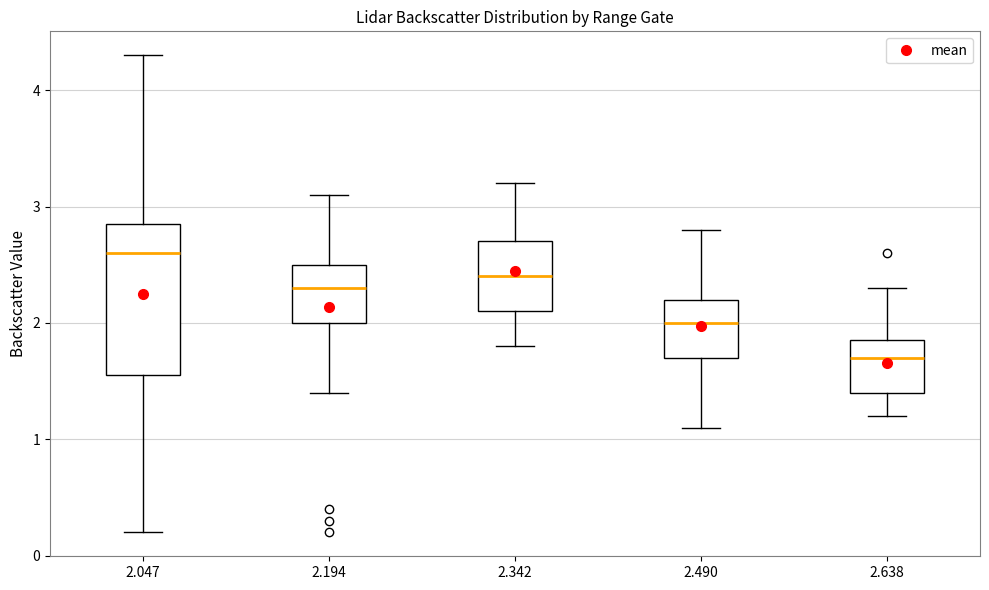

Which box's median line is the highest?

2.047